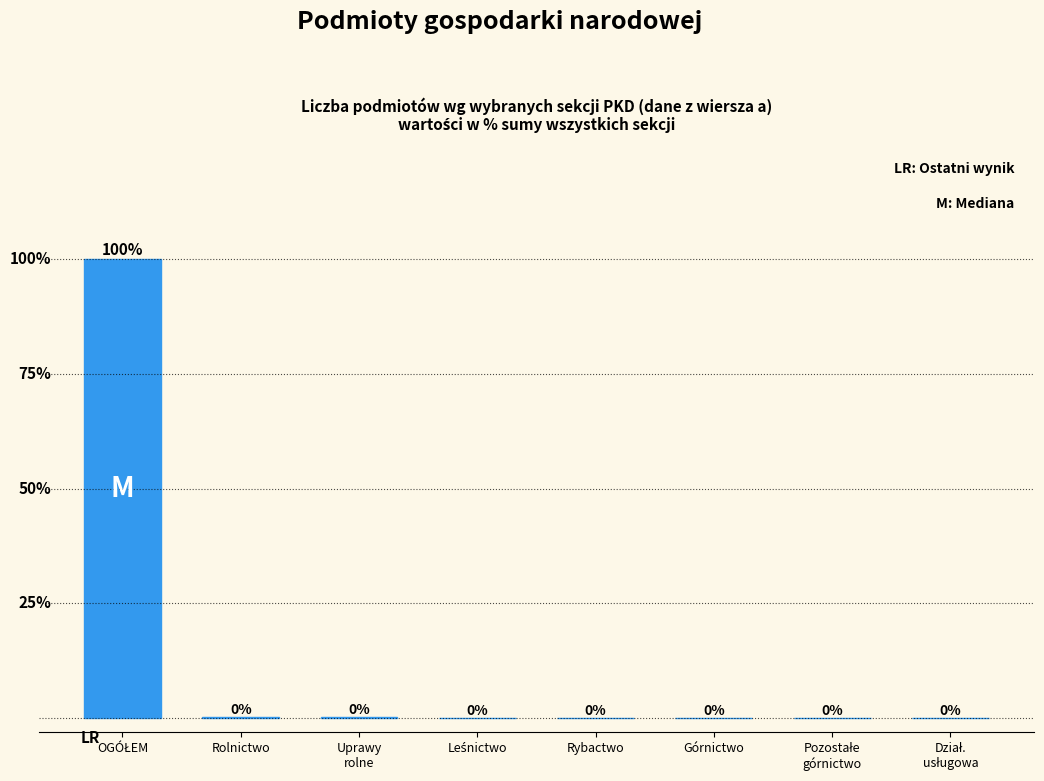

Where is the data nearest to the value 49?

Rolnictwo